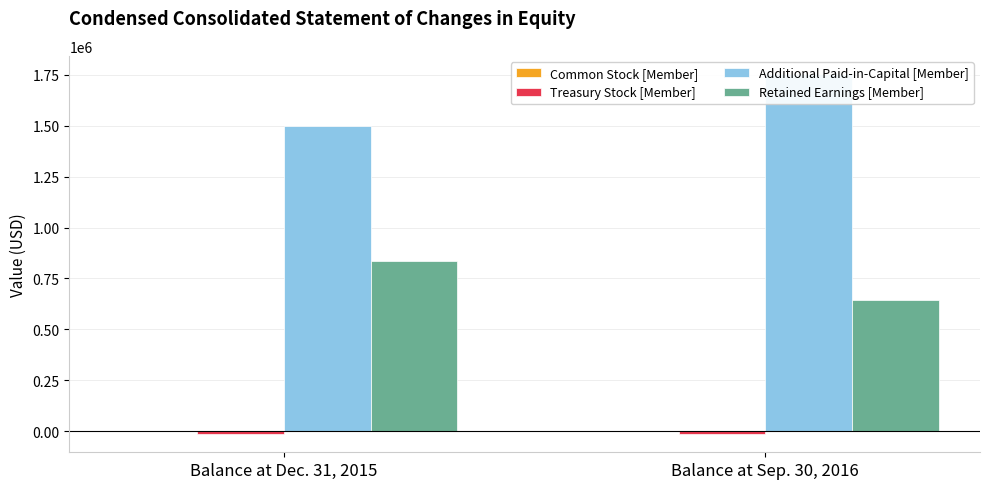

What is the spread (max minus min) of values at Balance at Sep. 30, 2016?

1771322